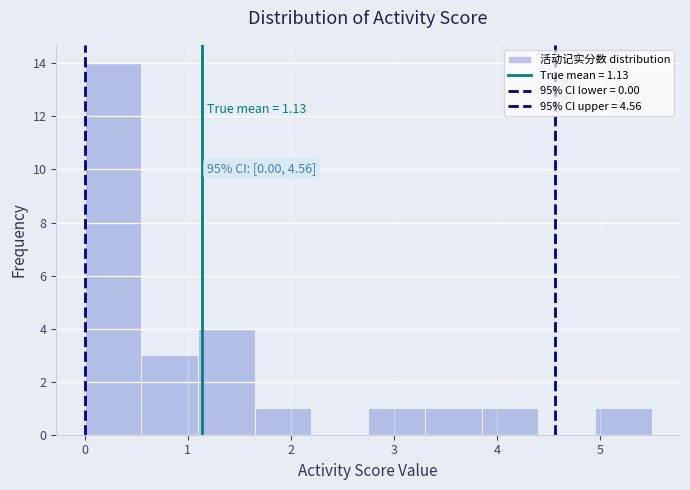

Which range on the x-axis has the tallest bar?

0.00 to 0.55